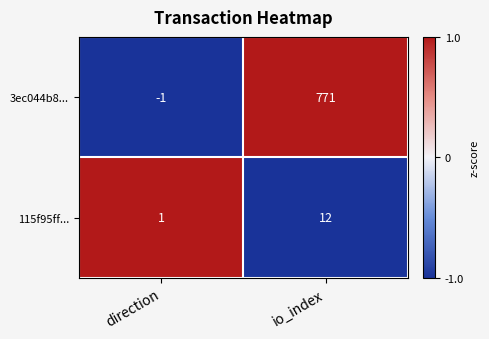

At how many categories does at least one series exceed 0?

2